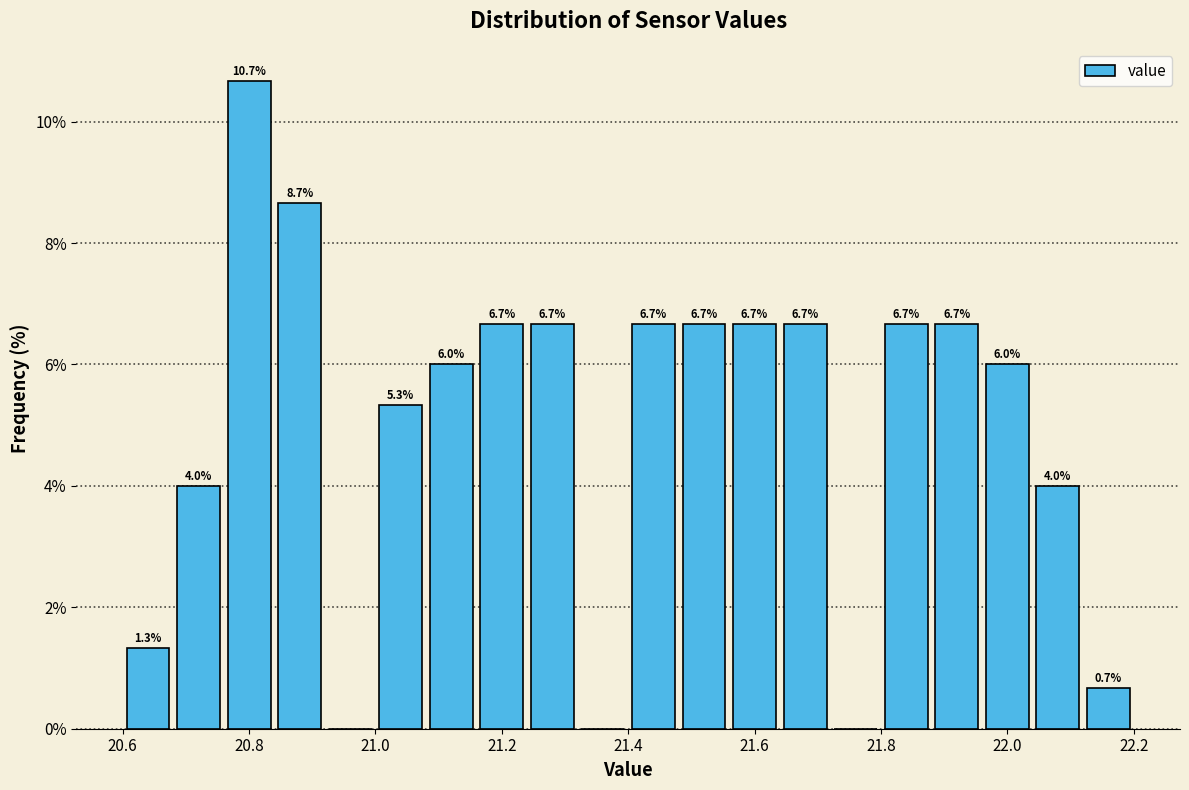

Over which range of the x-axis is the bar tallest?

20.76 to 20.84